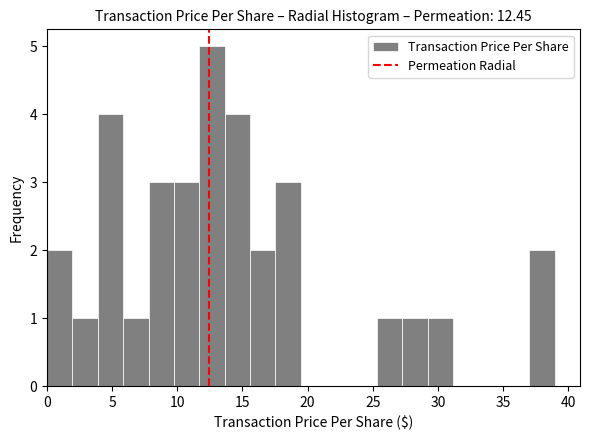

Read against the x-axis, roughly where is the centre of the tallest bar?

12.5